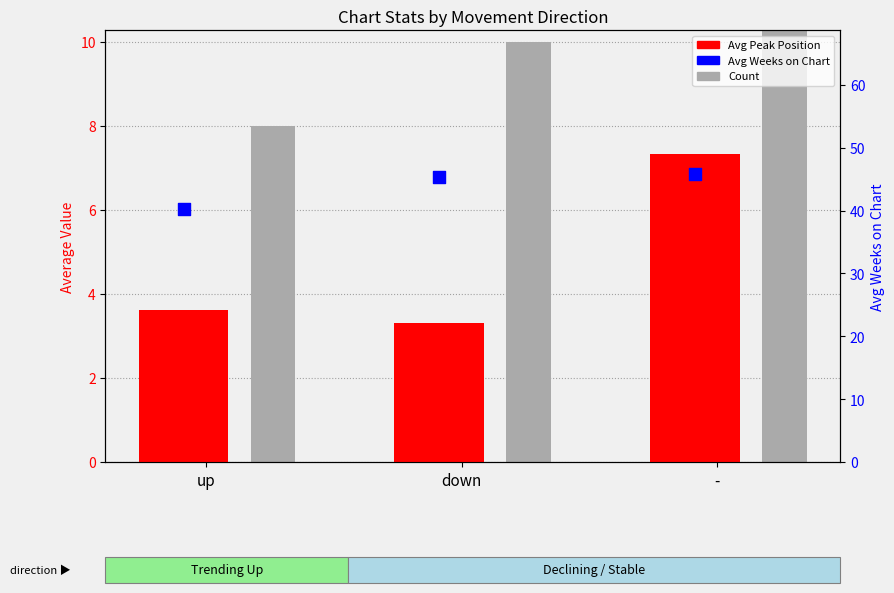

At which category is the sum across all series the highest?

-